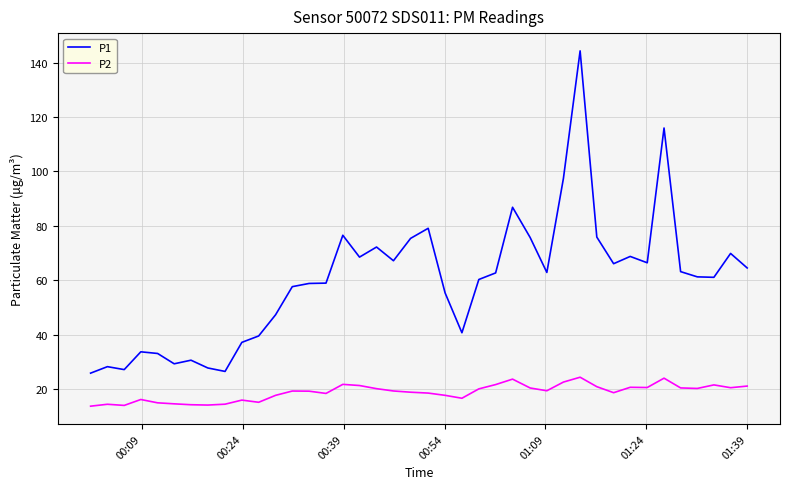

Which series has the largest total across all categories?

P1